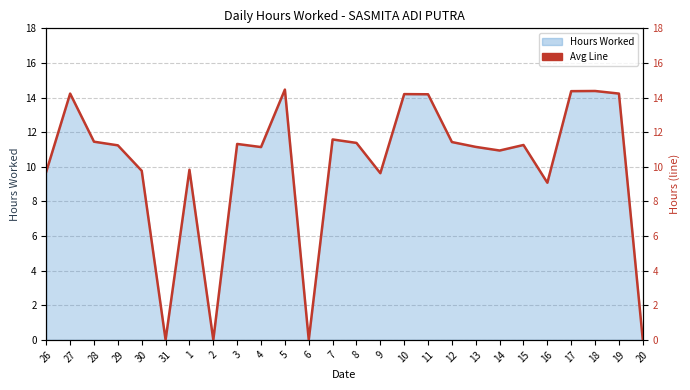

The value at 12 is 11.4. True or false?

True